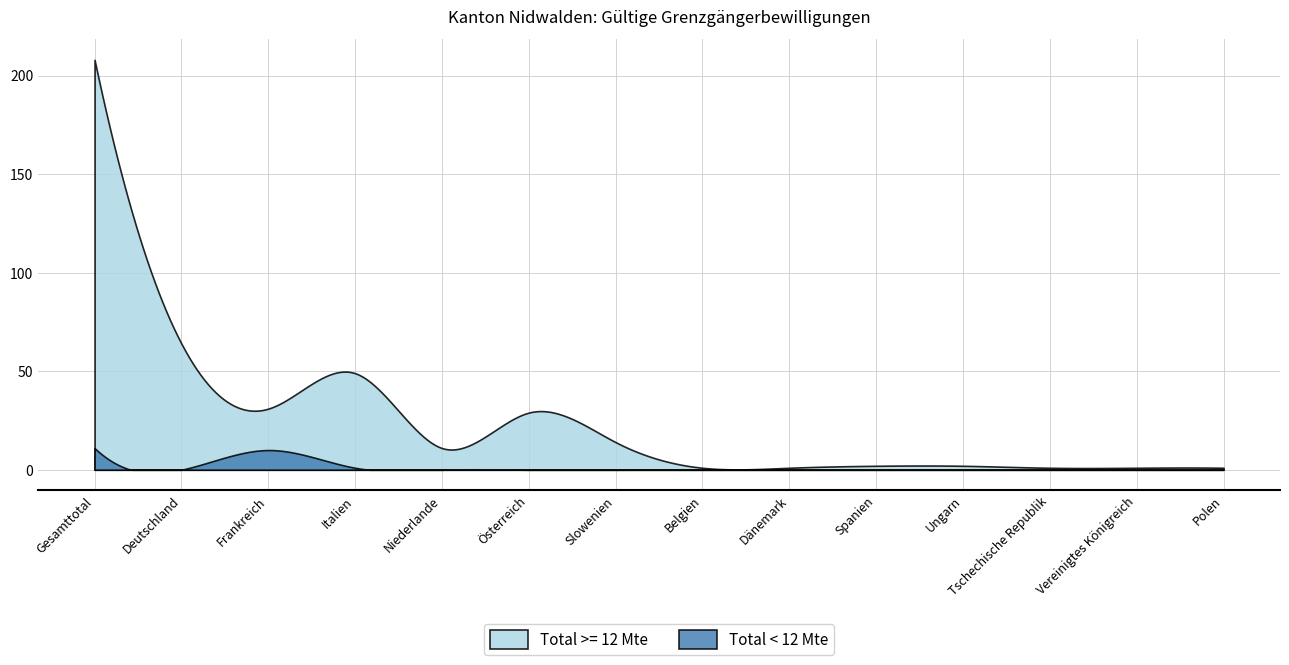

Which category has the lowest value across all series?

Deutschland